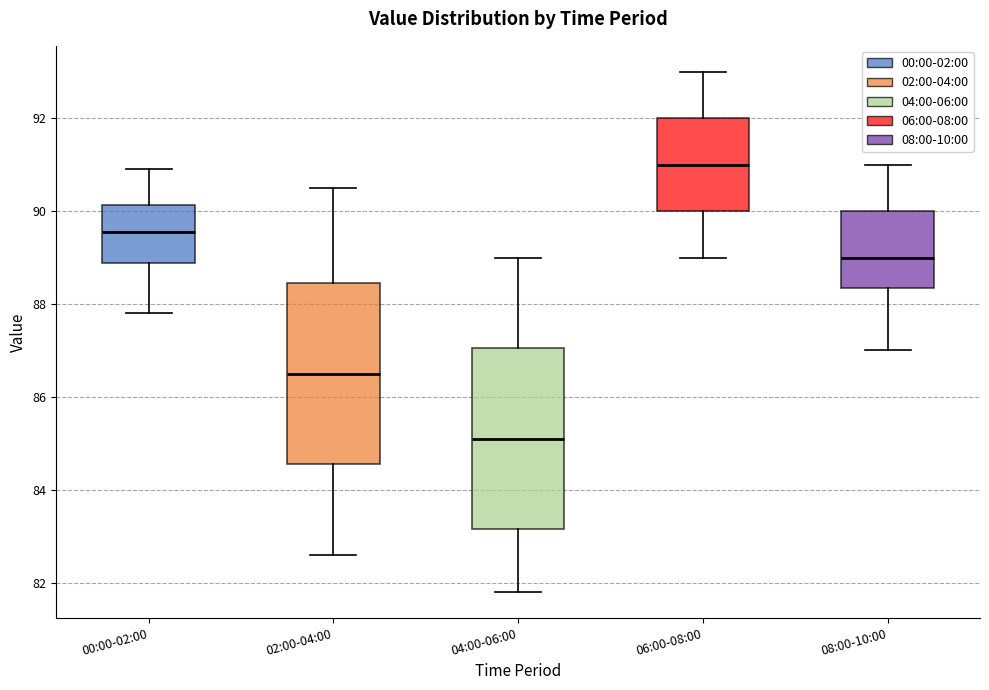

Which box's median line is the lowest?

04:00-06:00